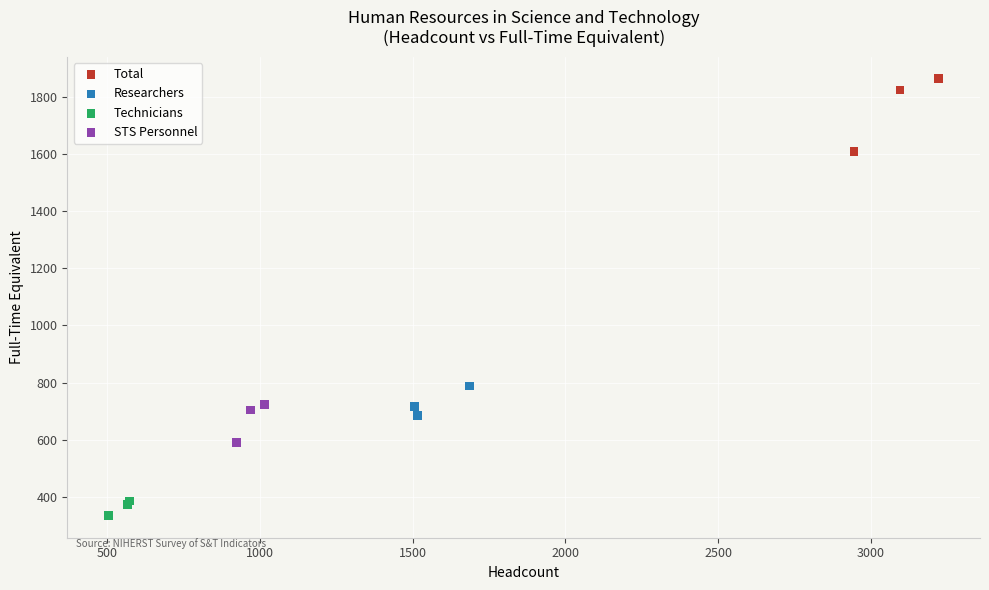

Which series reaches the minimum Y coordinate?

Technicians